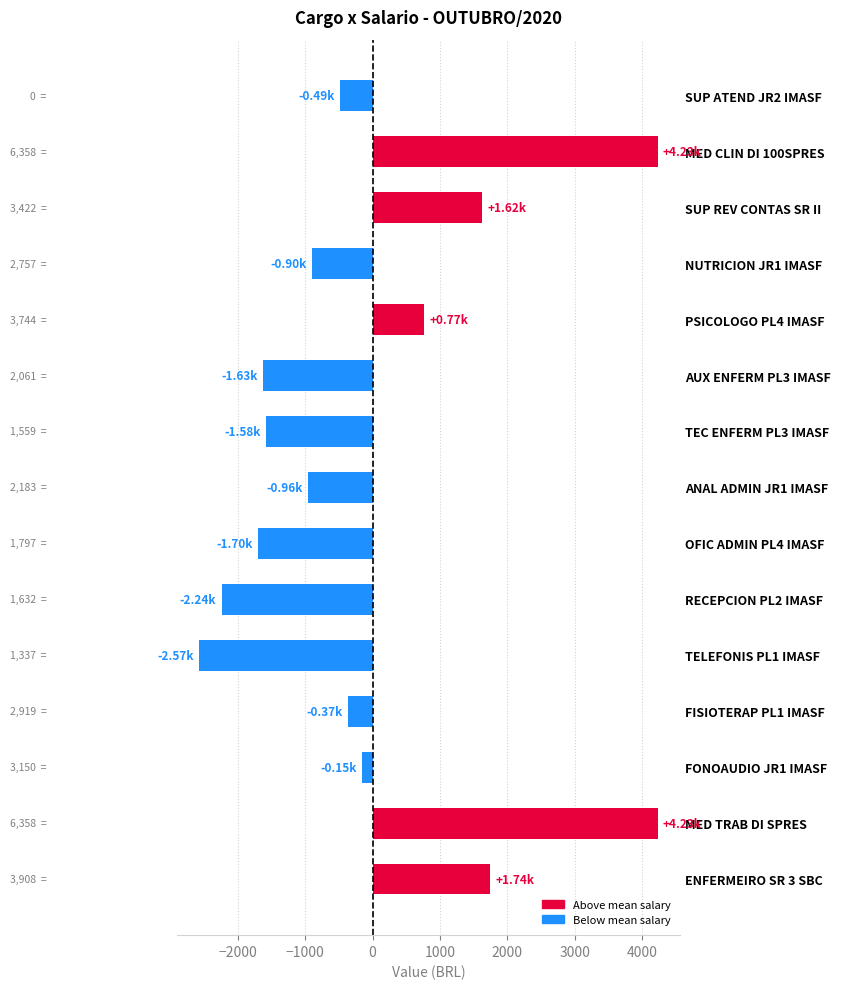

What is the difference between the maximum and second lowest values?

6469.2